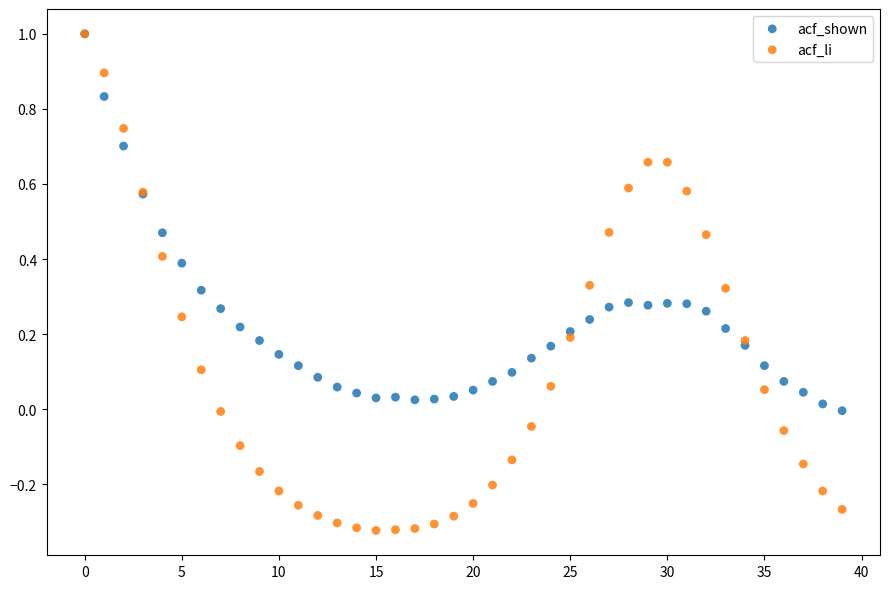

What are all the series names shown in the legend?

acf_shown, acf_li